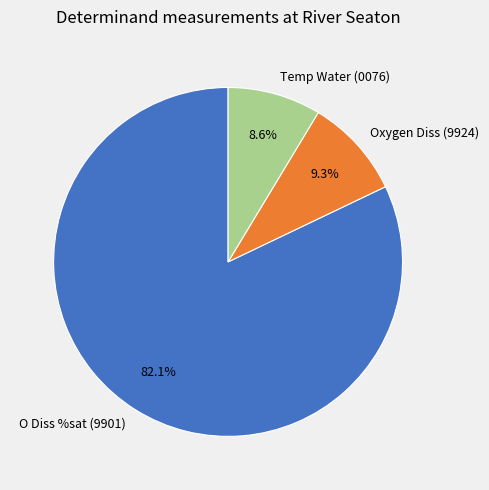

Which slice represents more than half of the pie?

O Diss %sat (9901)